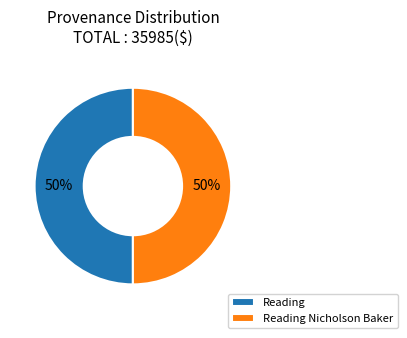

To the nearest percent, what portion does Reading represent?

50%